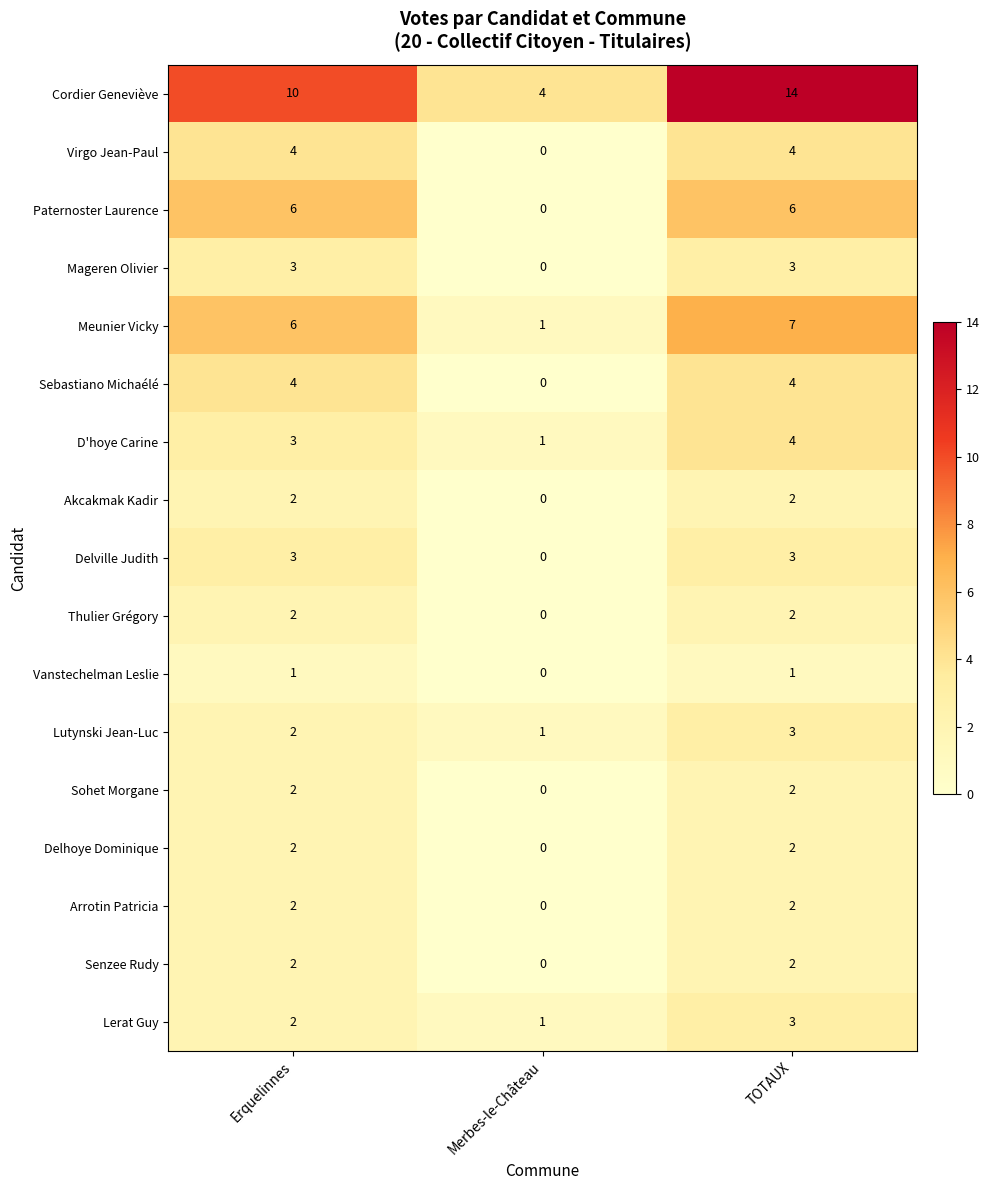

True or false: Sohet Morgane has a value of 2 at Erquelinnes.

True